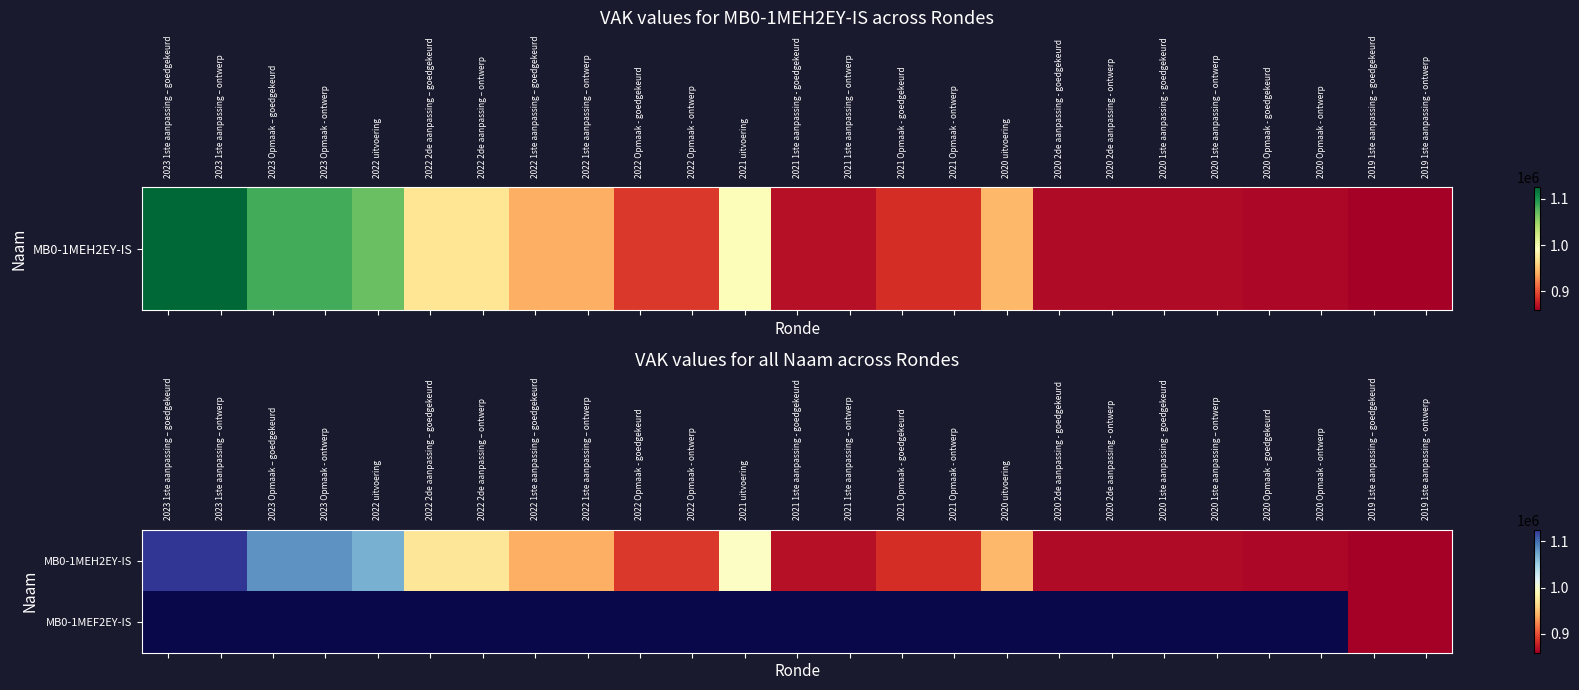

What is the sum of all MB0-1MEH2EY-IS values?

23452191.0